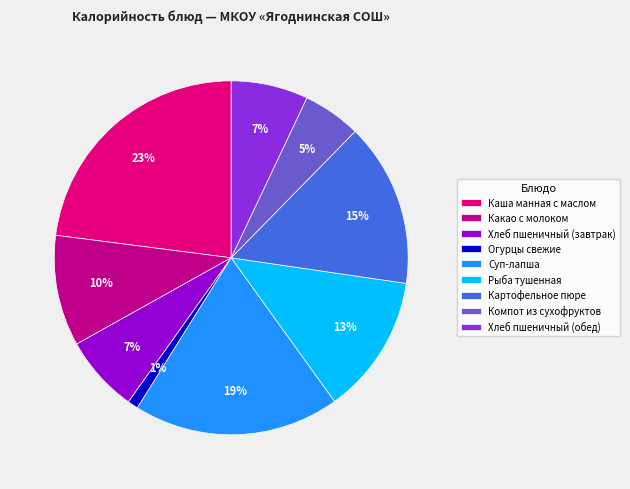

What percentage is the Компот из сухофруктов slice, to the nearest percent?

5%